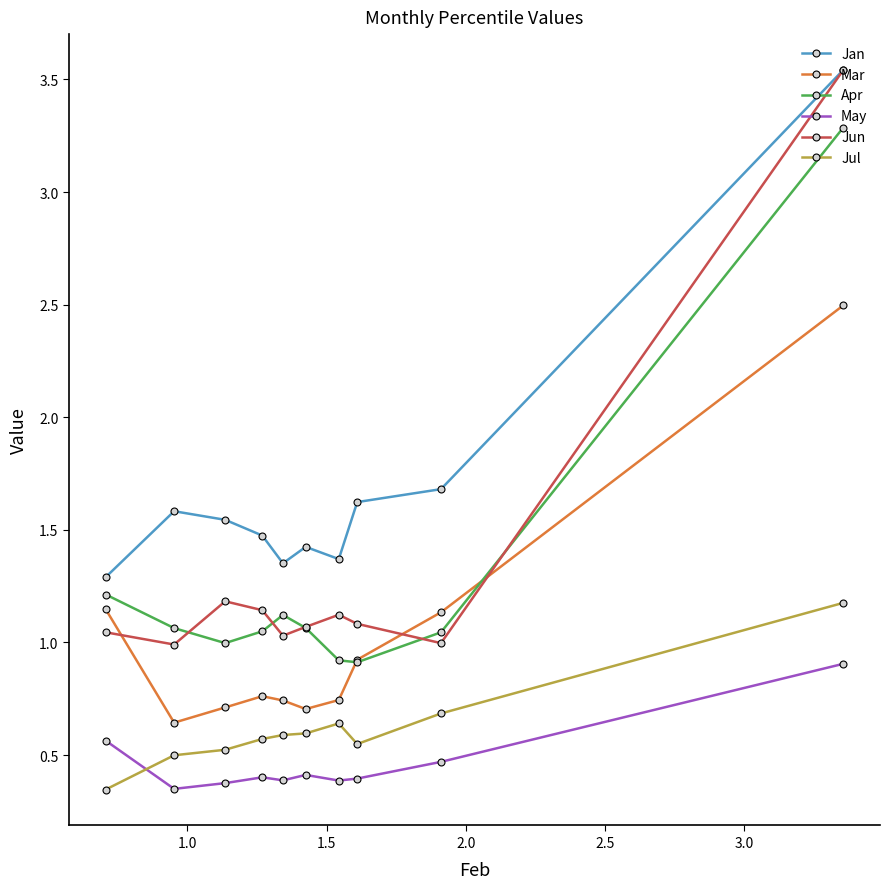

What are all the series names shown in the legend?

Jan, Mar, Apr, May, Jun, Jul